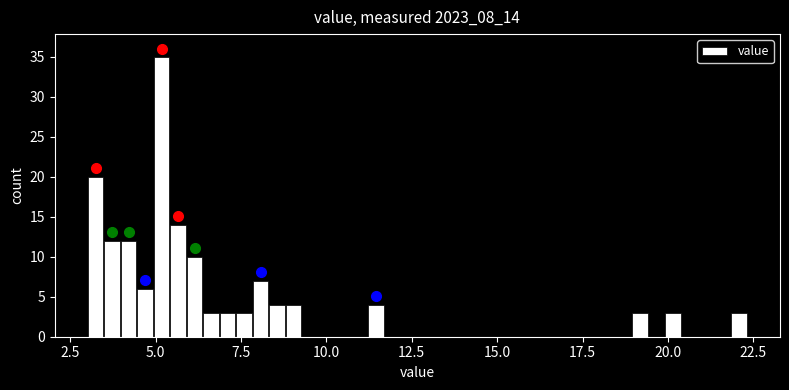

Around what value on the x-axis is the tallest bar? Give the approximate position of its centre, as read against the axis.

5.0